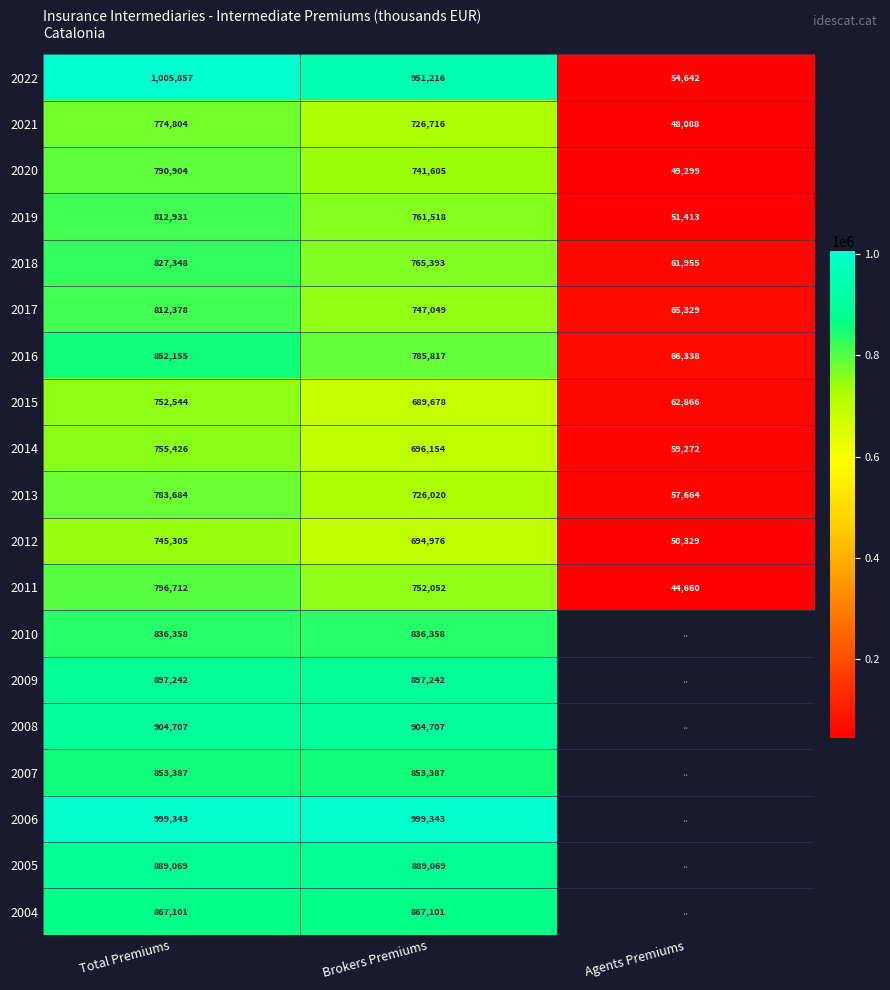

The 2012 series shows 745305.0 at Total Premiums. True or false?

True